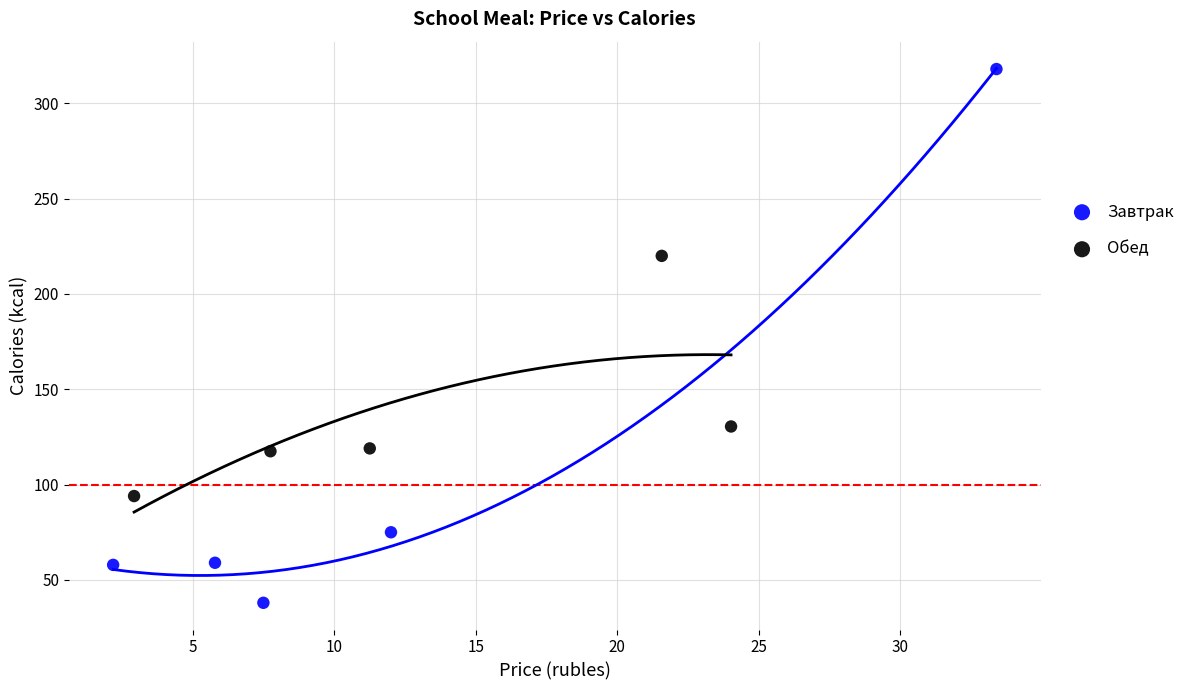

Which series reaches the maximum Y coordinate?

Завтрак